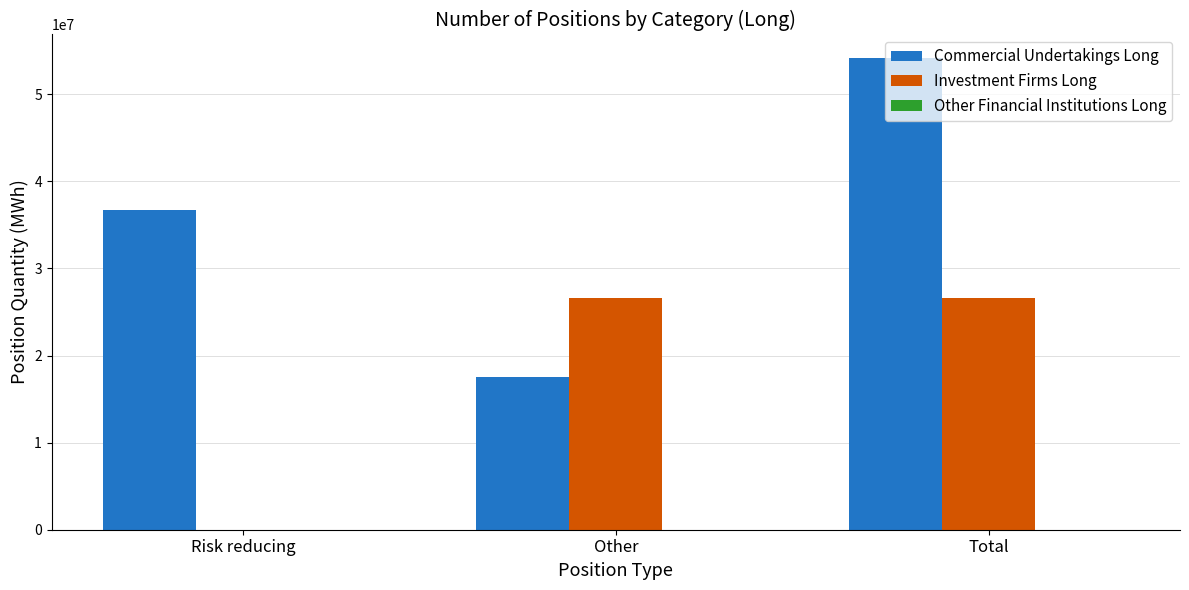

What is the sum of the Investment Firms Long values at Risk reducing and Total?

26632959.0